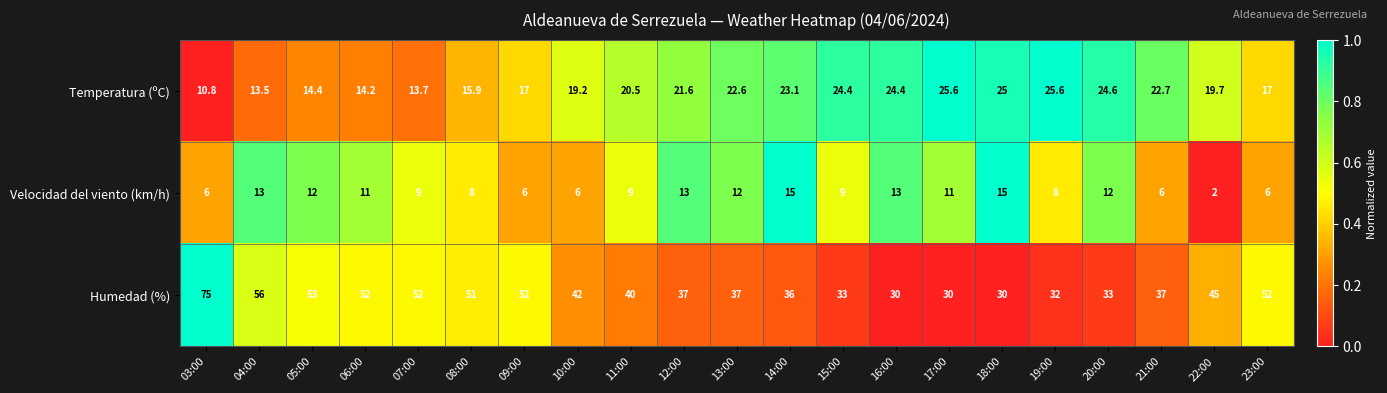

What is the difference between the highest and lowest values at 17:00?

19.0